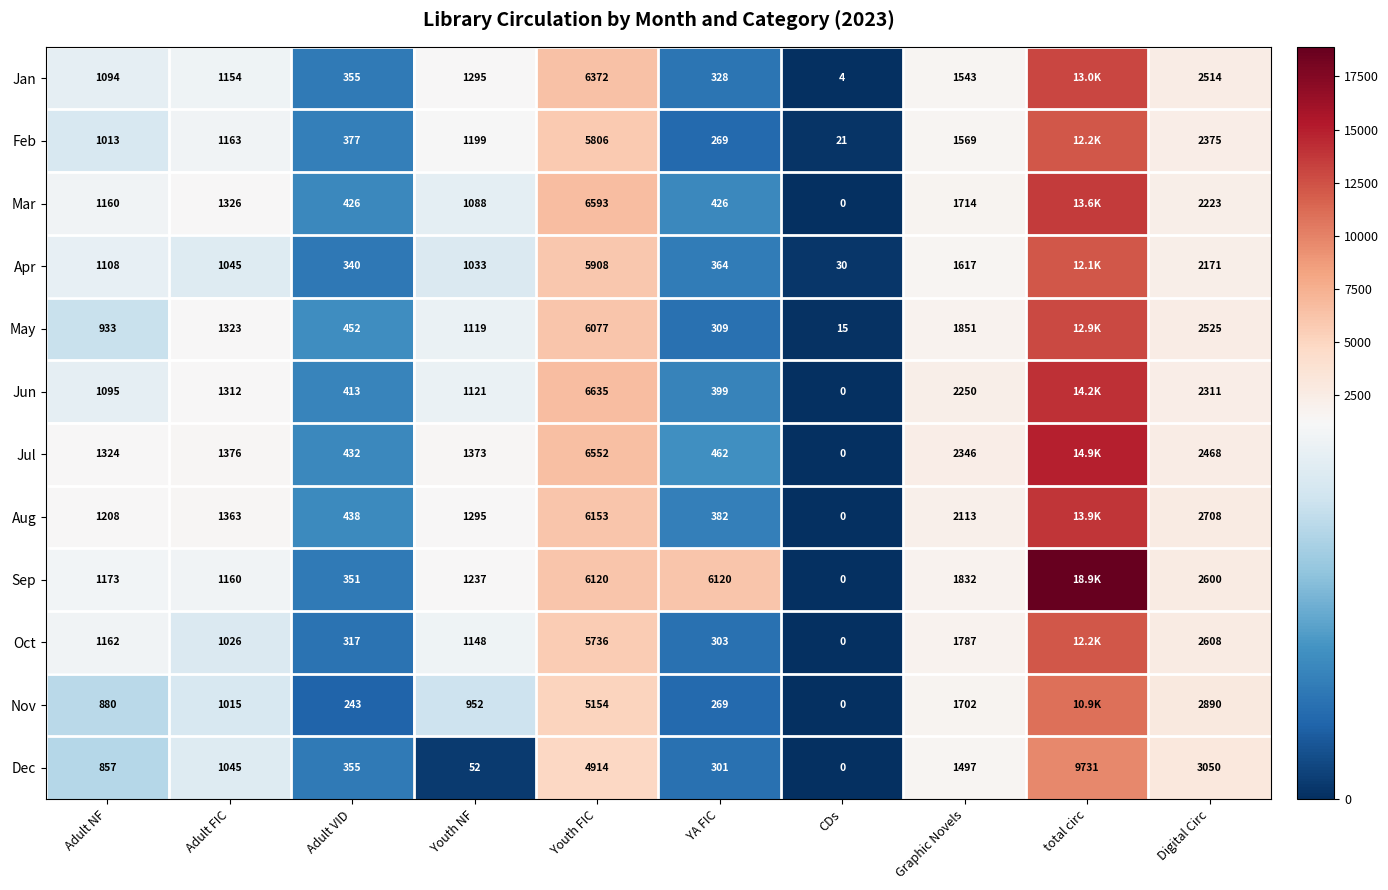

At which label is Dec closest to 4865?

Youth FIC